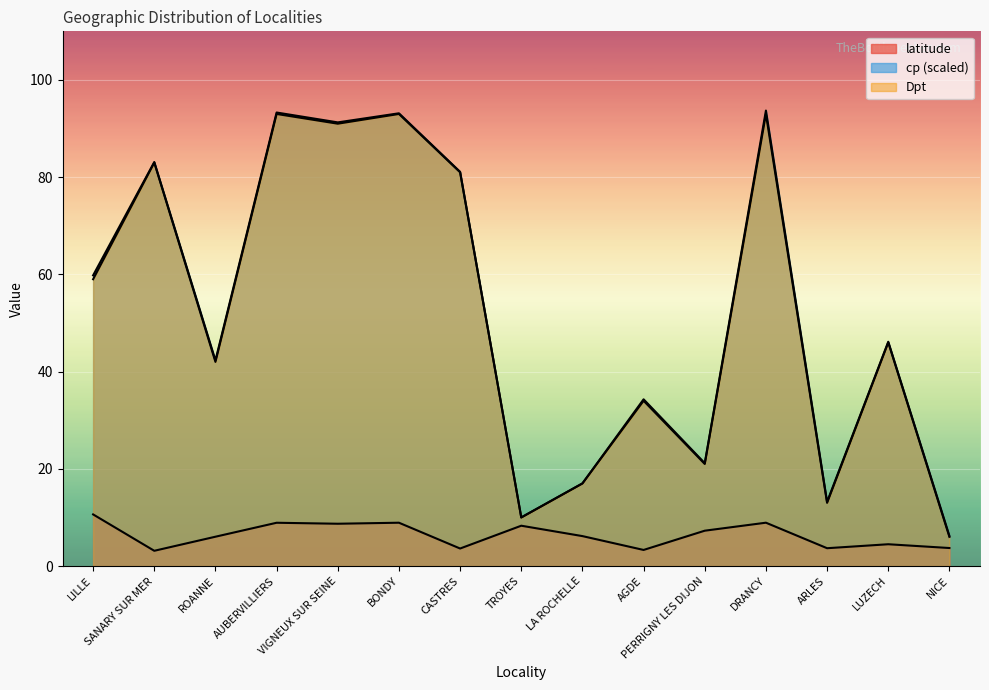

Rank the series by their maximum value, from highest to lowest.

cp_norm, Dpt_val, latitude